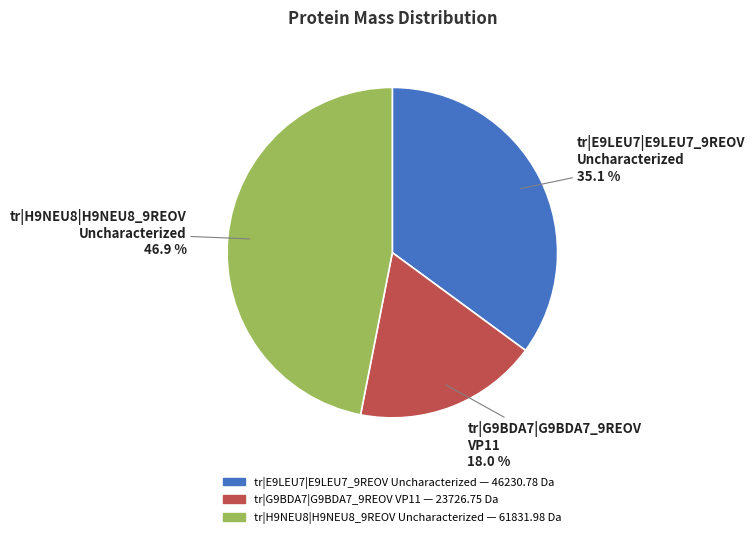

Between tr|G9BDA7|G9BDA7_9REOV VP11 and tr|H9NEU8|H9NEU8_9REOV Uncharacterized, which is larger?

tr|H9NEU8|H9NEU8_9REOV Uncharacterized